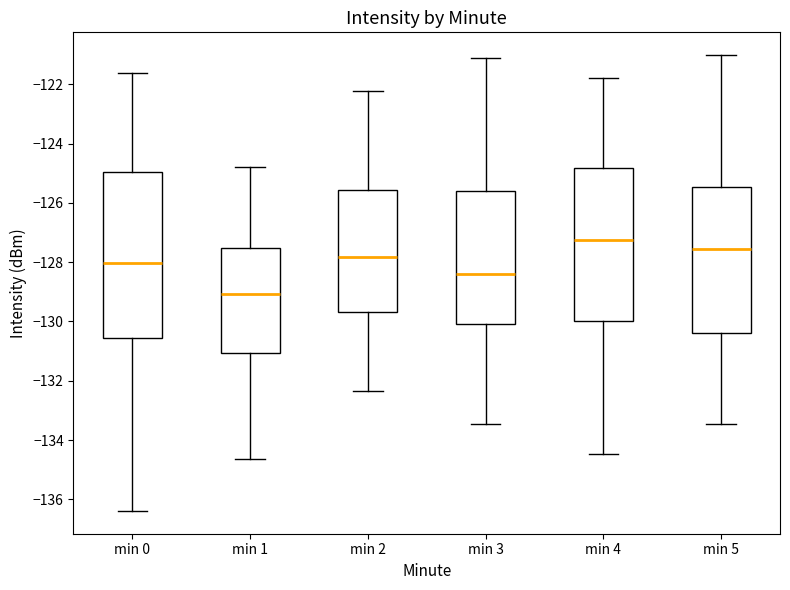

Reading left to right, read every box against the y-axis: the position of its median line, the range the box covers, and the ends of its whiskers. The values are not printed on the chart, so give them approximately, as read against the axis.

min 0: median -128.0, box -130.6 to -125.0, whiskers -136.4 to -121.6
min 1: median -129.0, box -131.0 to -127.6, whiskers -134.6 to -124.8
min 2: median -127.8, box -129.6 to -125.6, whiskers -132.4 to -122.2
min 3: median -128.4, box -130.0 to -125.6, whiskers -133.4 to -121.2
min 4: median -127.2, box -130.0 to -124.8, whiskers -134.4 to -121.8
min 5: median -127.6, box -130.4 to -125.4, whiskers -133.4 to -121.0